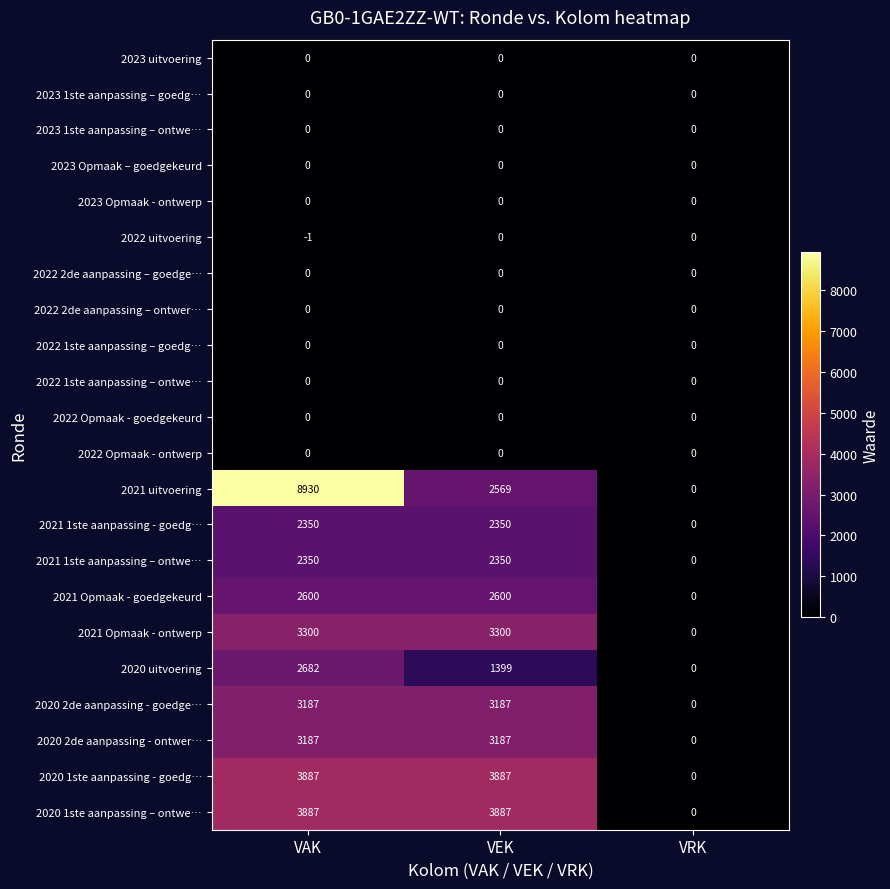

Between VAK and VEK, which series saw the biggest shift?

2021 uitvoering